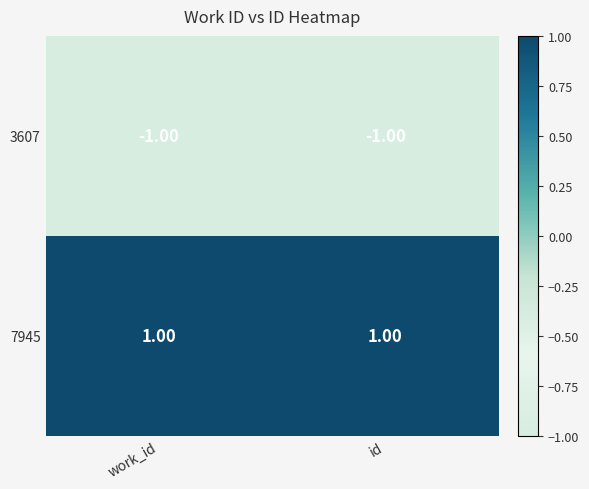

Which series has the largest total across all categories?

7945